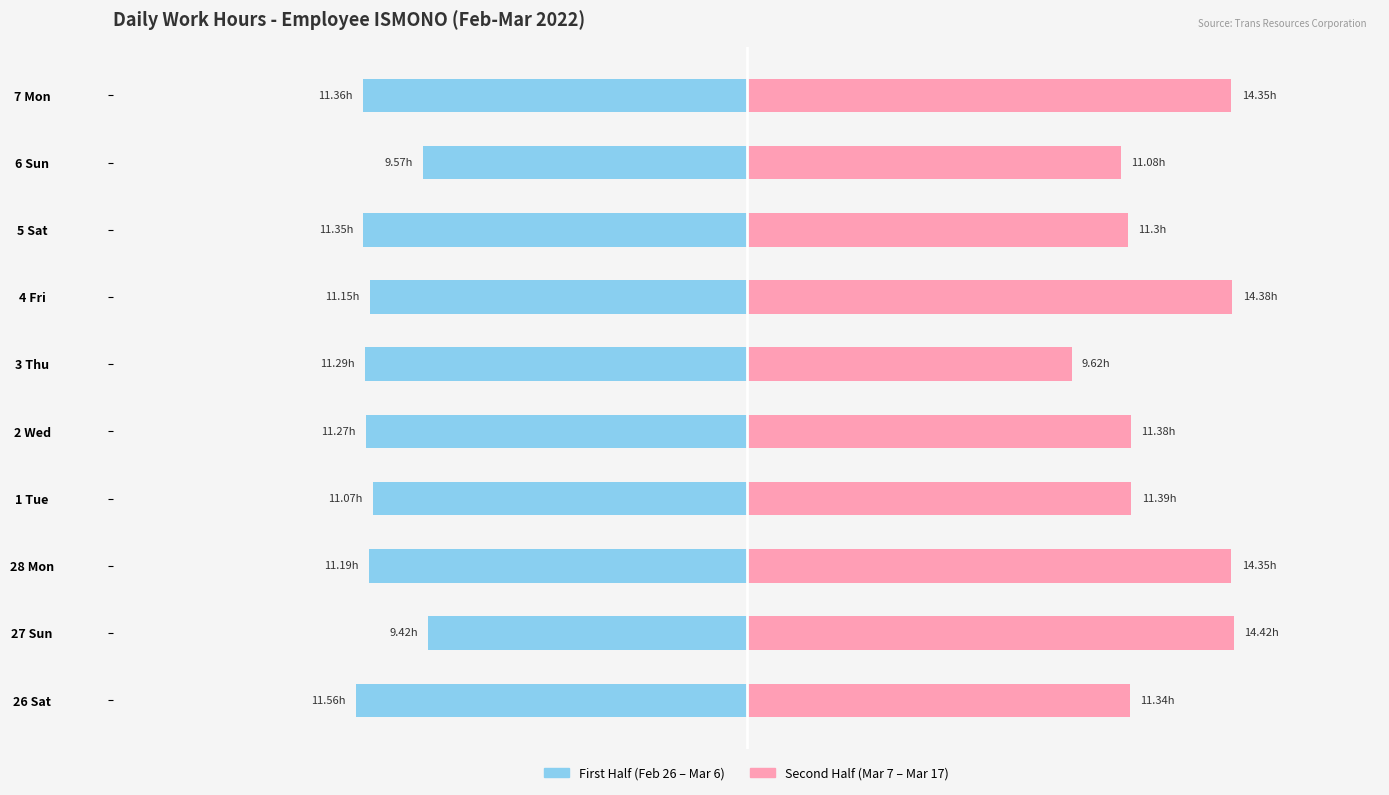

Reading left to right, transcribe all the data shown in this chart.

Low Hours (first half): -11.6	-9.4	-11.2	-11.1	-11.3	-11.3	-11.2	-11.3	-9.6	-11.4
Low Hours (second half): 11.3	14.4	14.3	11.4	11.4	9.6	14.4	11.3	11.1	14.3